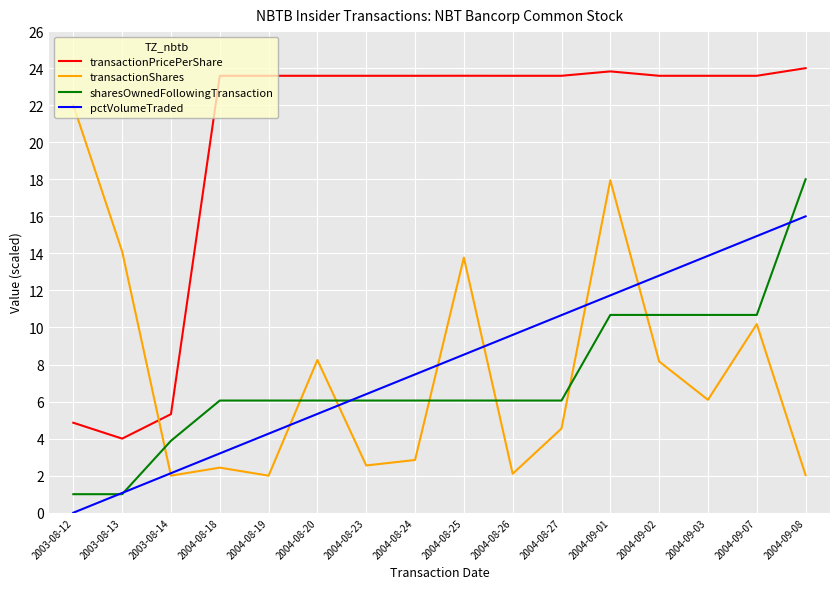

Is the value of sharesOwnedFollowingTransaction at 2004-08-18 greater than the value of transactionShares at 2004-08-20?

No